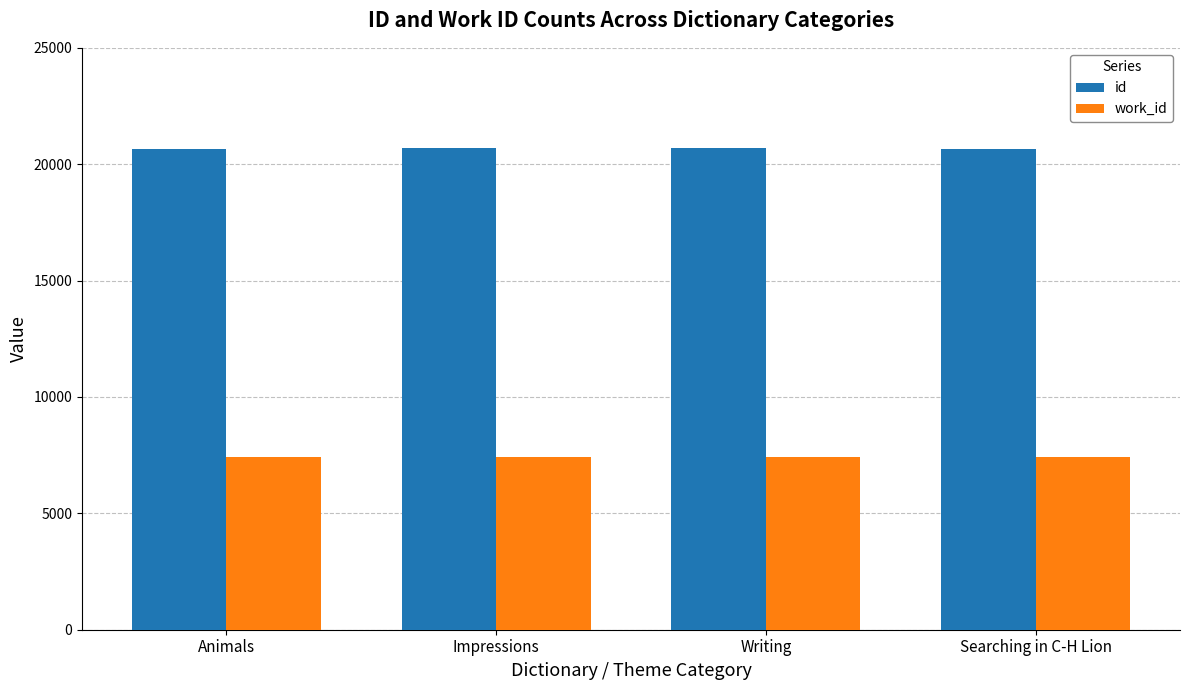

Is the value of work_id at Impressions greater than the value of id at Writing?

No